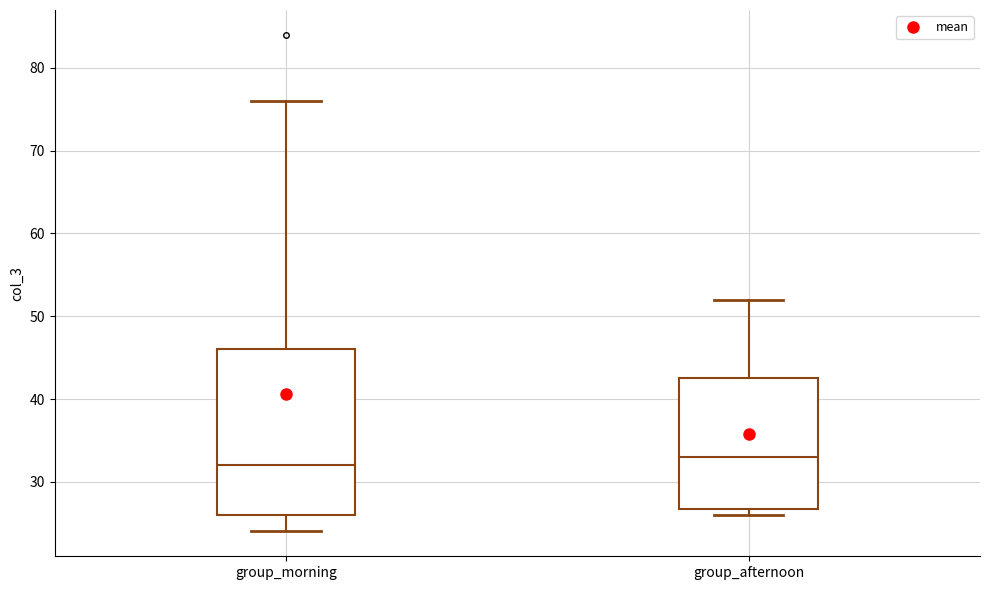

Reading left to right, transcribe this box plot: for each box, give where its median line is, the range the box spans, and where its two whiskers end, as read against the y-axis. The values are not printed on the chart, so give them approximately, as read against the axis.

group_morning: median 32, box 26 to 46, whiskers 24 to 76
group_afternoon: median 33, box 27 to 43, whiskers 26 to 52